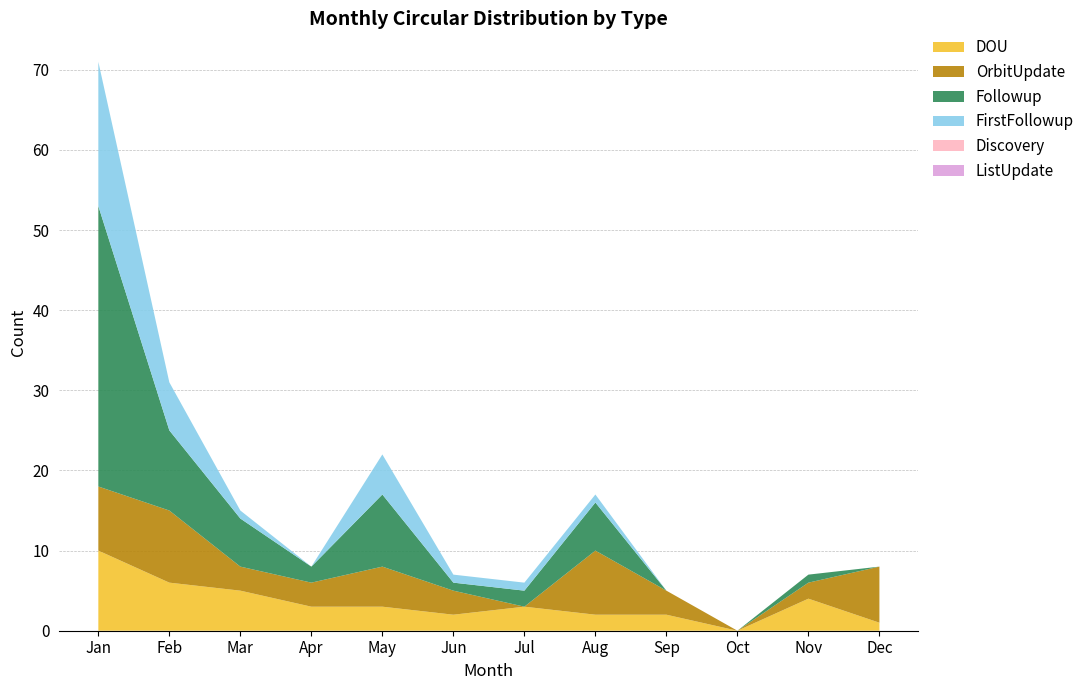

Reading right to left, what are all the values shown in this chart?

DOU: Dec=1	Nov=4	Oct=0	Sep=2	Aug=2	Jul=3	Jun=2	May=3	Apr=3	Mar=5	Feb=6	Jan=10
OrbitUpdate: Dec=7	Nov=2	Oct=0	Sep=3	Aug=8	Jul=0	Jun=3	May=5	Apr=3	Mar=3	Feb=9	Jan=8
Followup: Dec=0	Nov=1	Oct=0	Sep=0	Aug=6	Jul=2	Jun=1	May=9	Apr=2	Mar=6	Feb=10	Jan=35
FirstFollowup: Dec=0	Nov=0	Oct=0	Sep=0	Aug=1	Jul=1	Jun=1	May=5	Apr=0	Mar=1	Feb=6	Jan=18
Discovery: Dec=0	Nov=0	Oct=0	Sep=0	Aug=0	Jul=0	Jun=0	May=0	Apr=0	Mar=0	Feb=0	Jan=0
ListUpdate: Dec=0	Nov=0	Oct=0	Sep=0	Aug=0	Jul=0	Jun=0	May=0	Apr=0	Mar=0	Feb=0	Jan=0